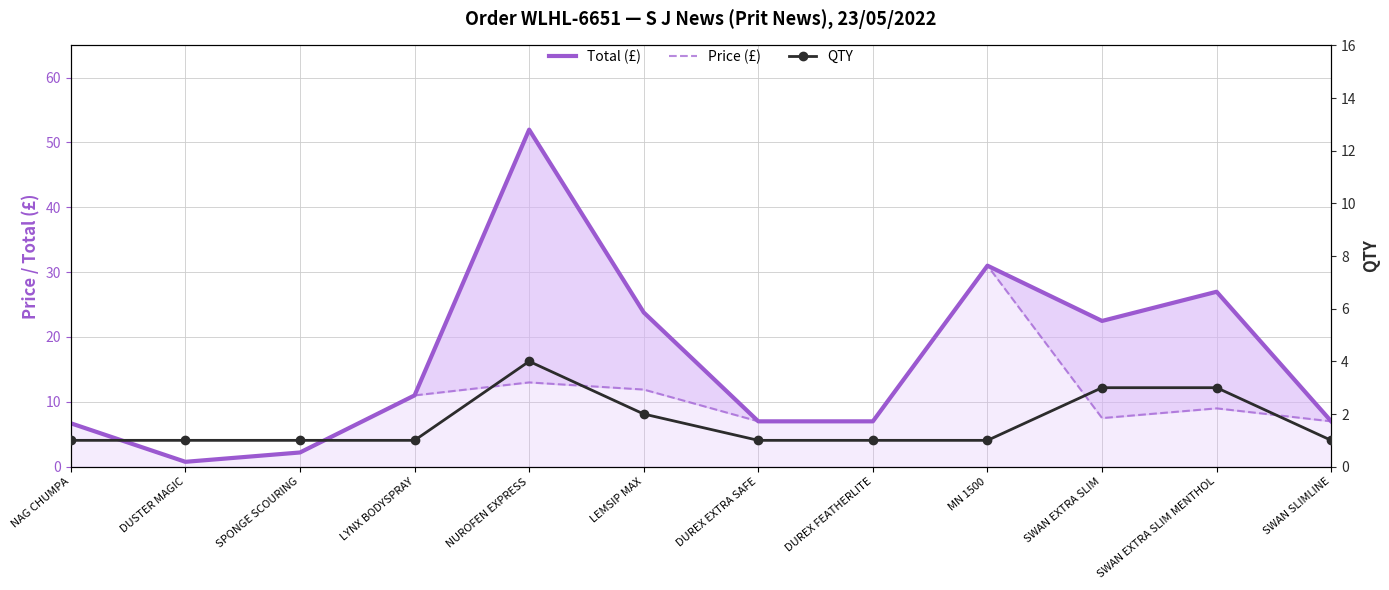

What is the label of the 5th point from the right?

DUREX FEATHERLITE